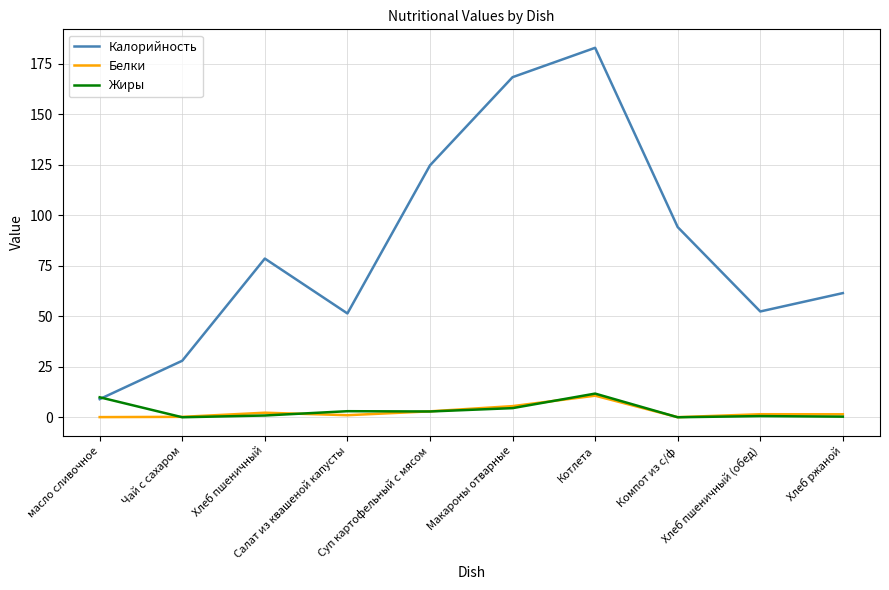

Is this an area chart (filled region under the line)?

No